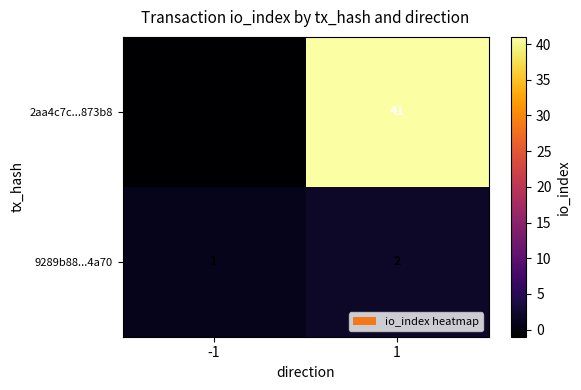

What is the total value across all series at 1?

43